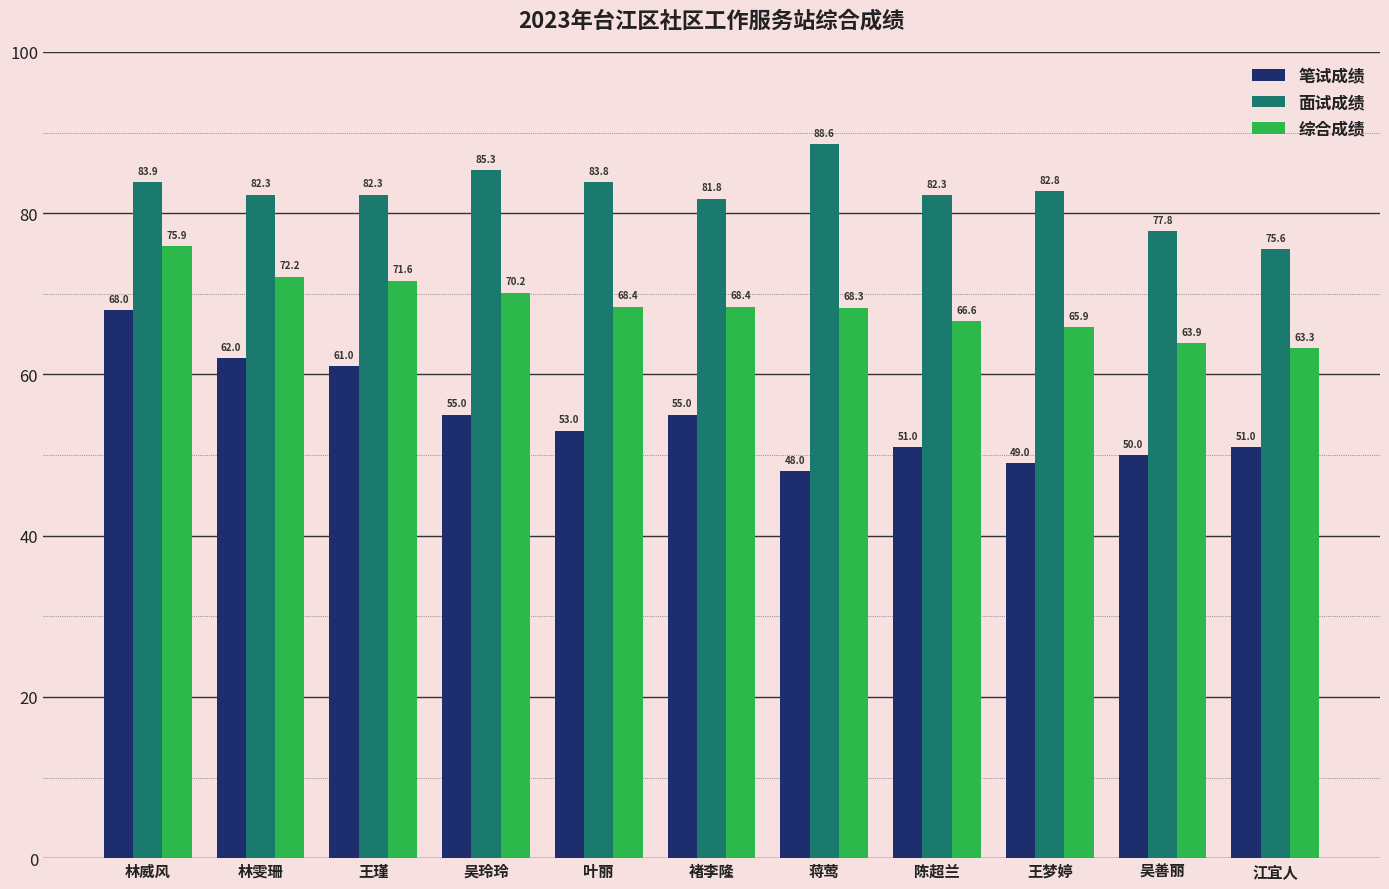

At 蒋莺, list the series in order from largest to smallest.

面试成绩, 综合成绩, 笔试成绩